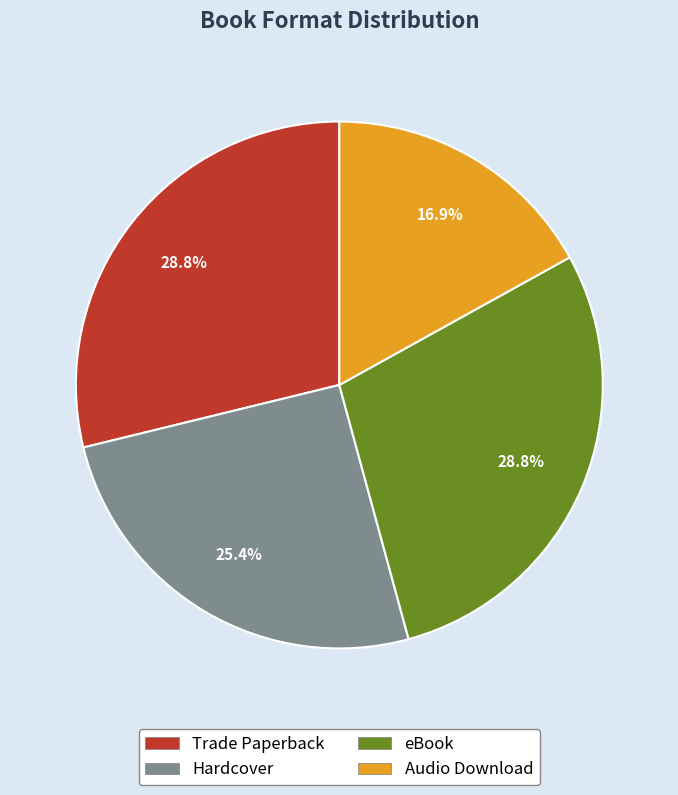

Which slice is the smallest?

Audio Download